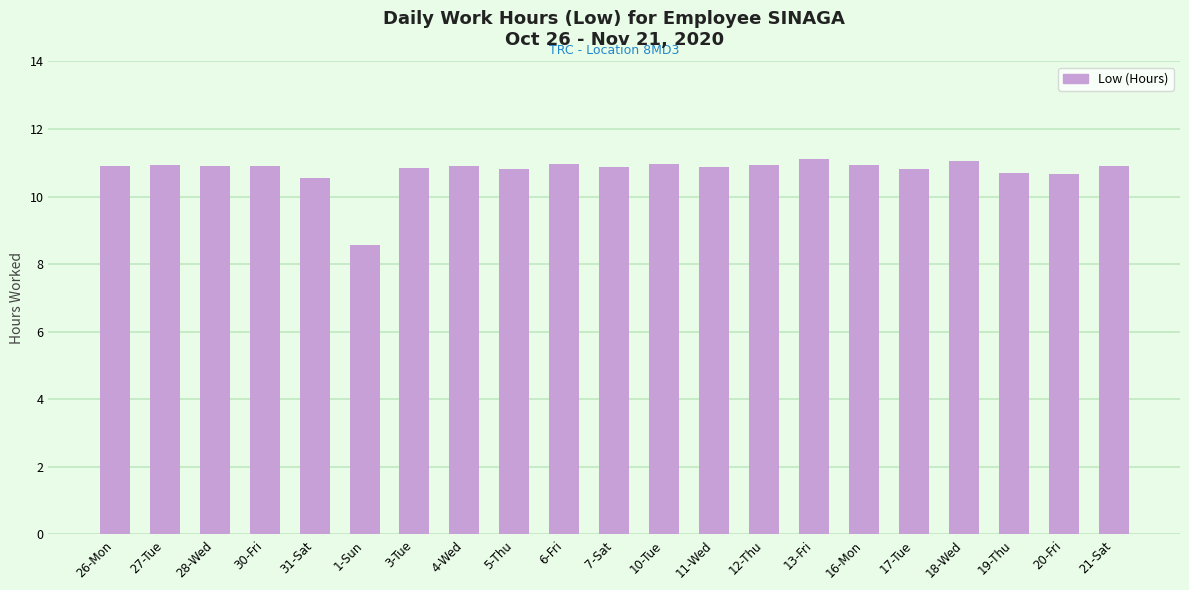

What is the sum of the values at 1-Sun and 16-Mon?

19.5